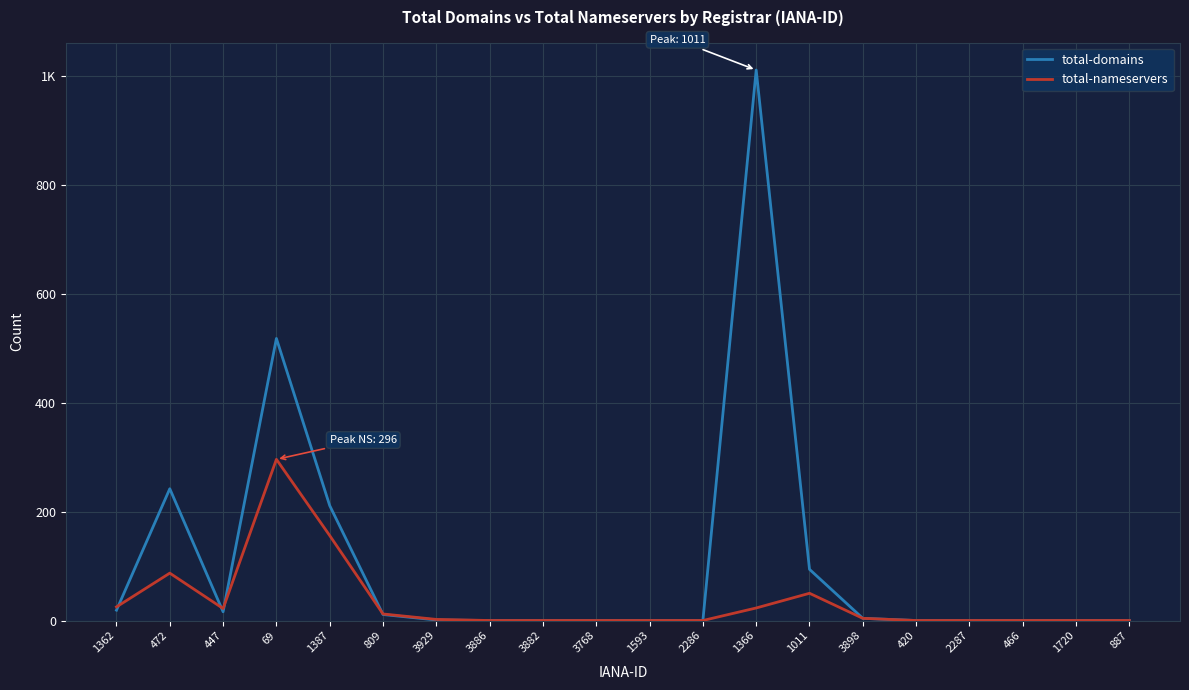

Is it true that total-domains equals 322 at 1387?

False